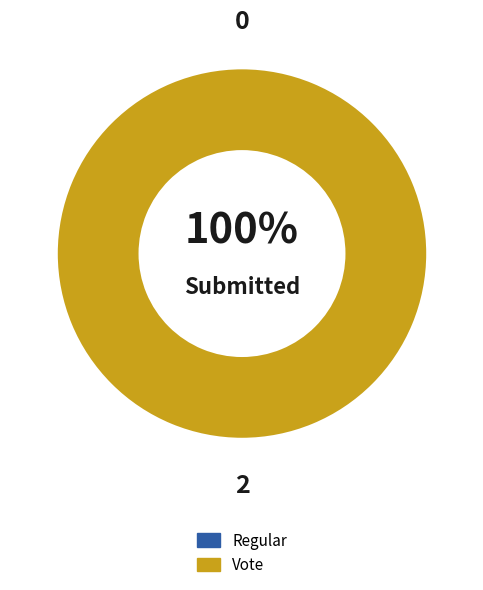

Between Regular and Vote, which is larger?

Vote